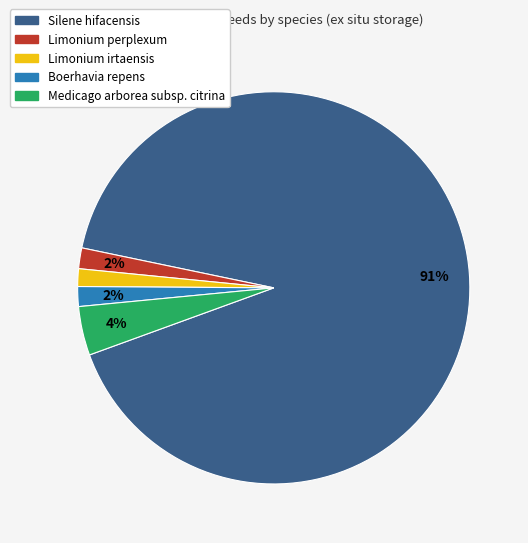

How many segments does this pie chart have?

5